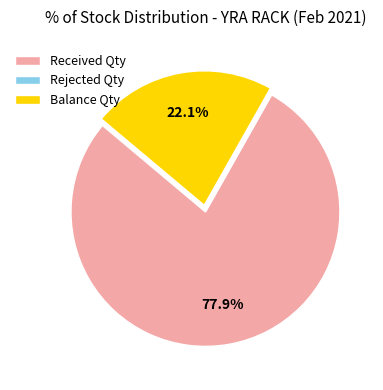

Which category accounts for the majority?

Received Qty